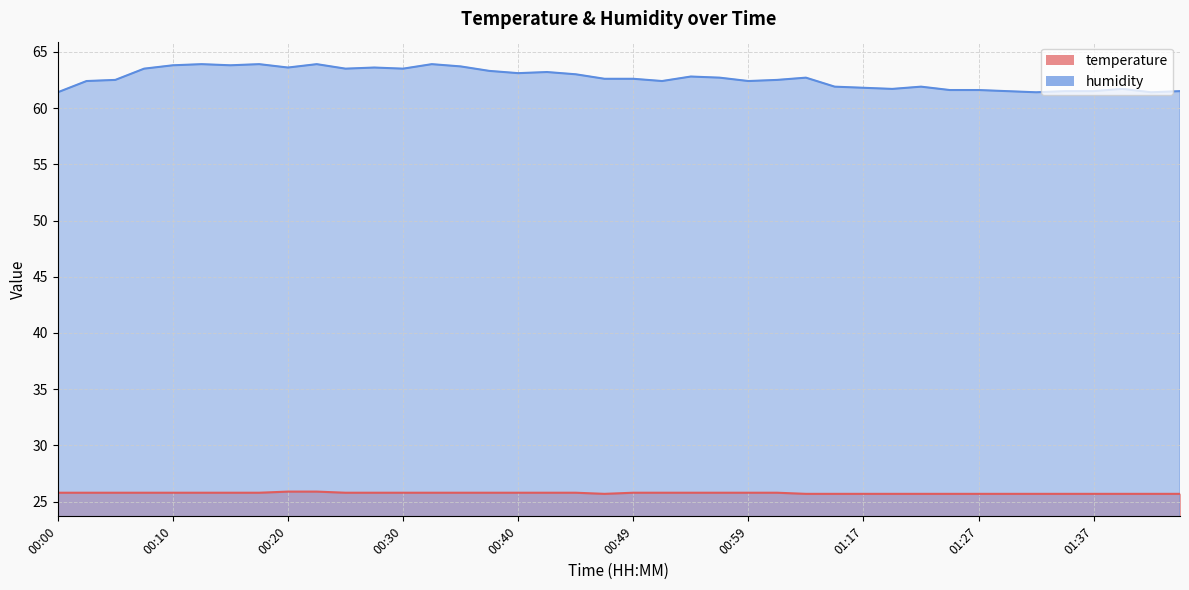

What is the value of the humidity point at the 18th from the left?

63.2